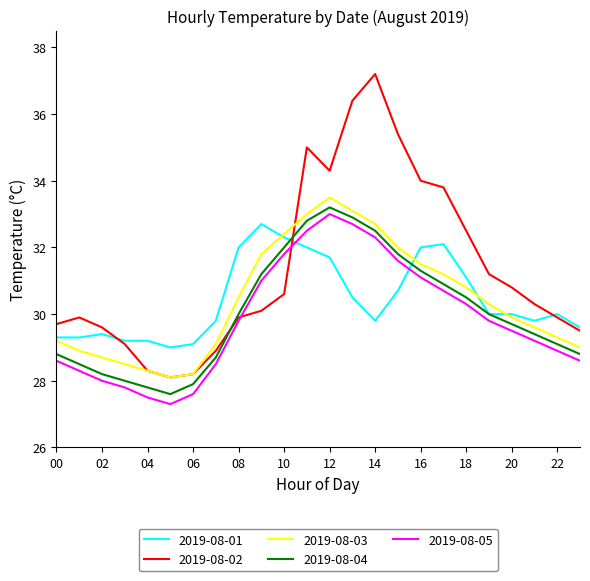

Which series has the largest total across all categories?

2019-08-02